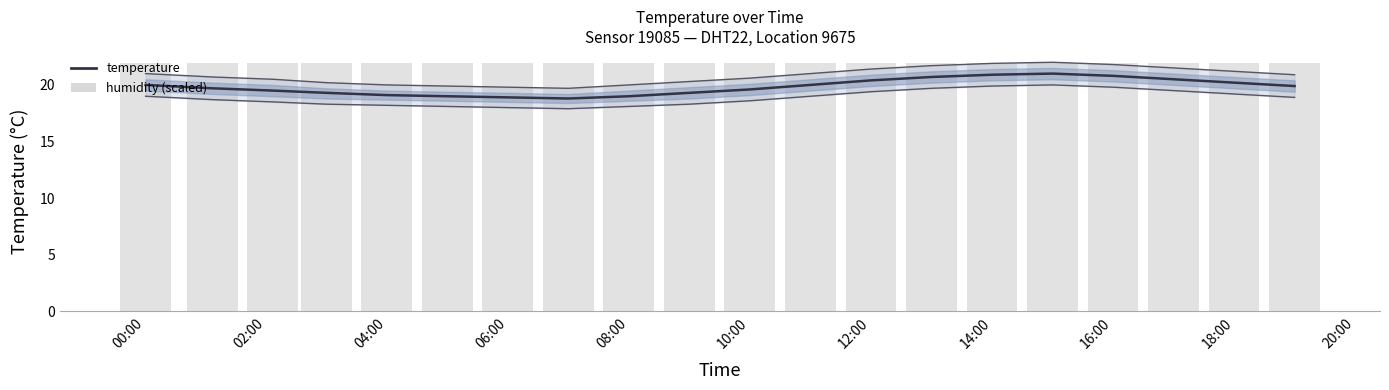

At which label does humidity reach its peak?

00:00